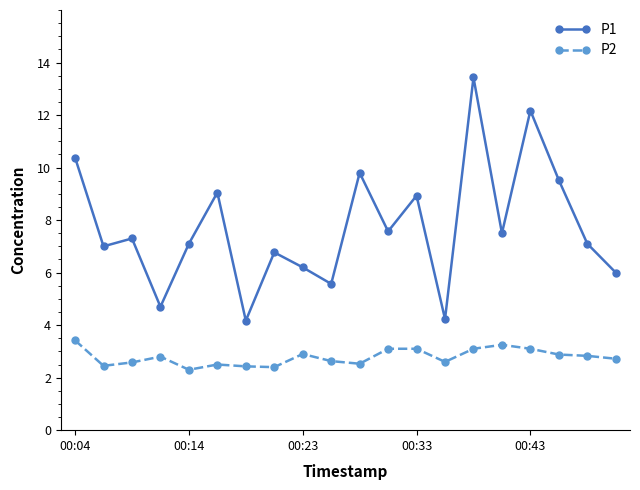

How many data points does each series have?

20